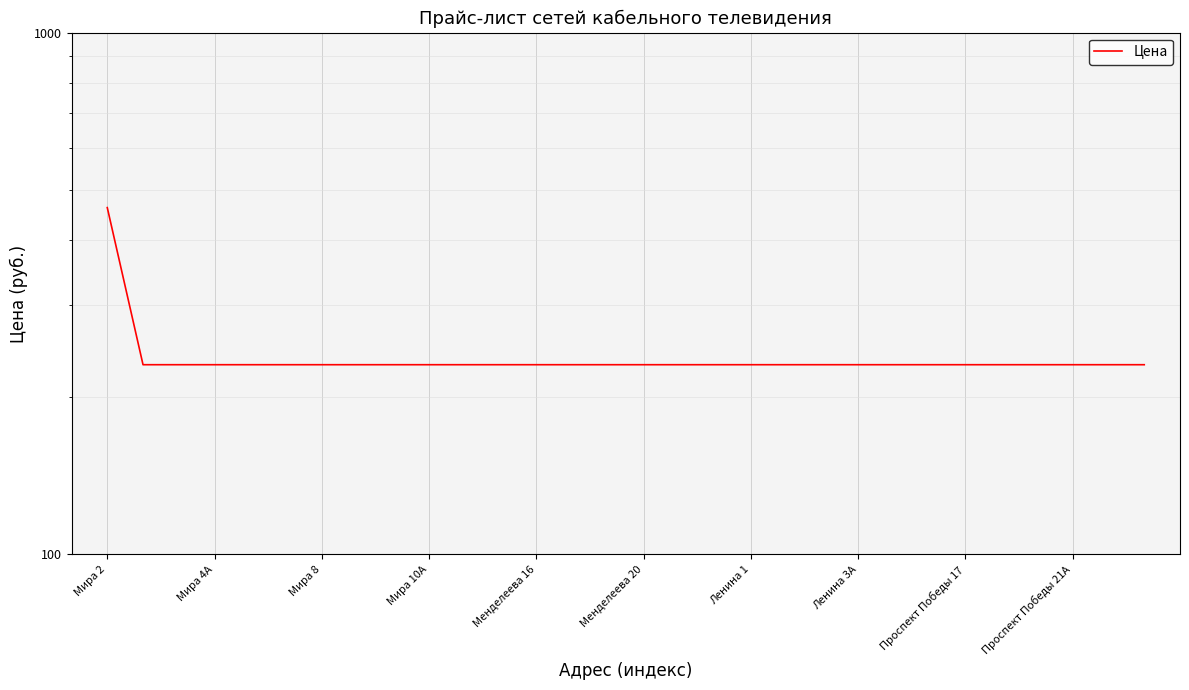

What is the average value?

239